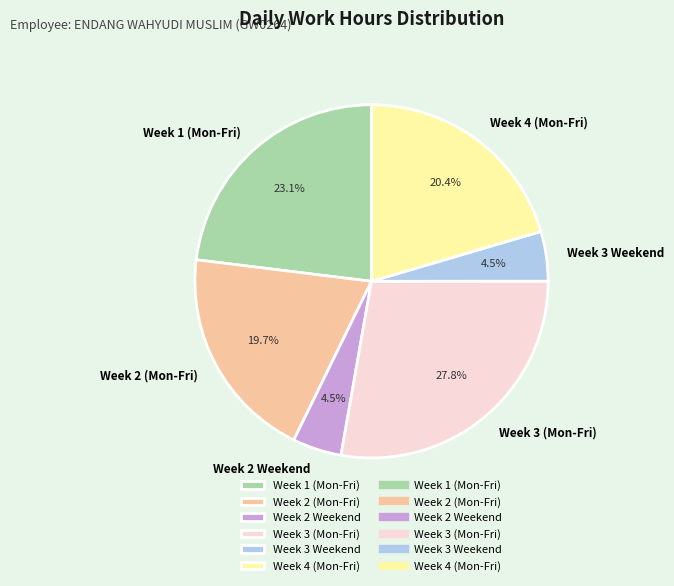

Do Week 2 (Mon-Fri) and Week 1 (Mon-Fri) together represent more than half of the pie?

No